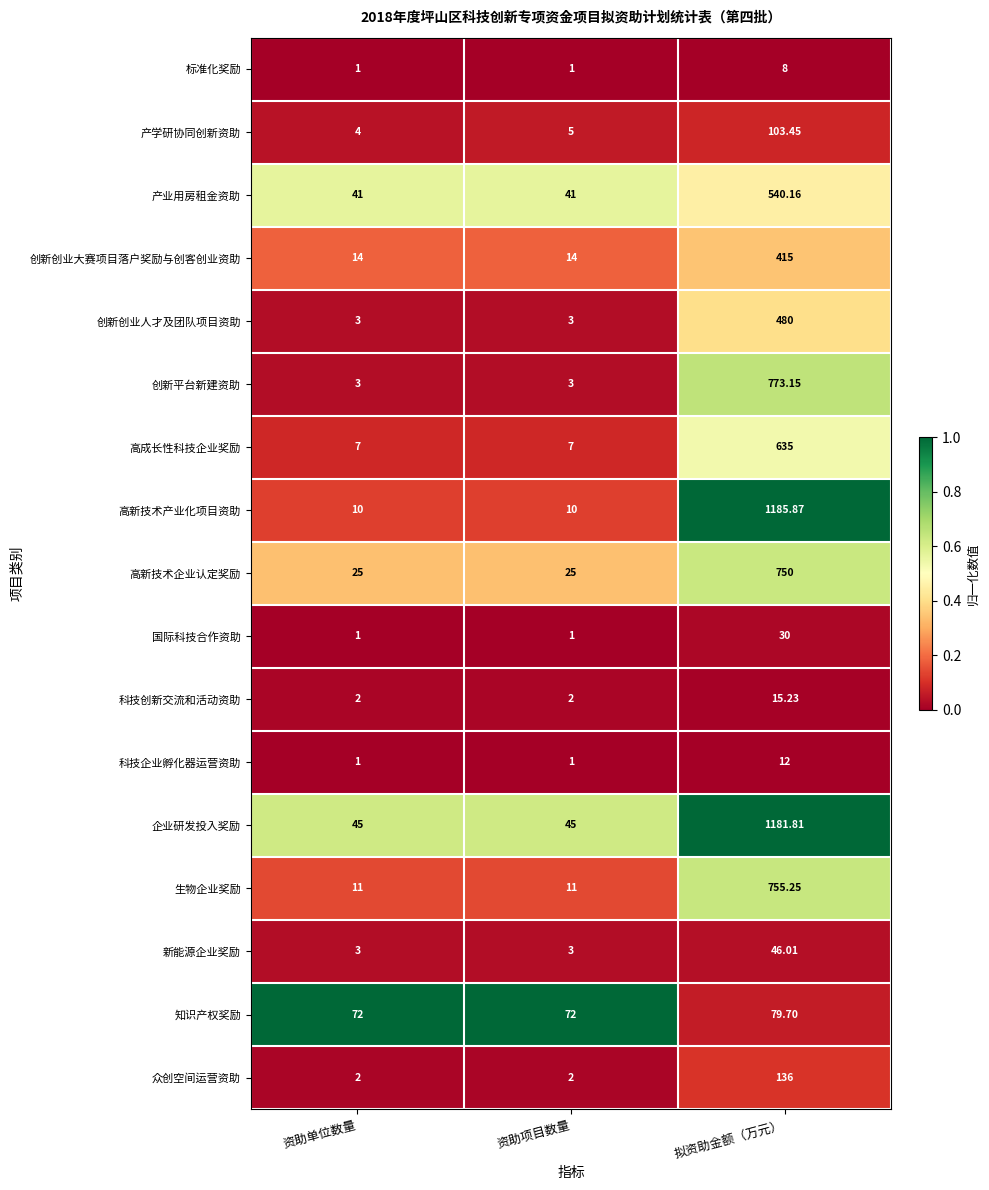

At which category does the chart reach its peak across all series?

拟资助金额（万元）